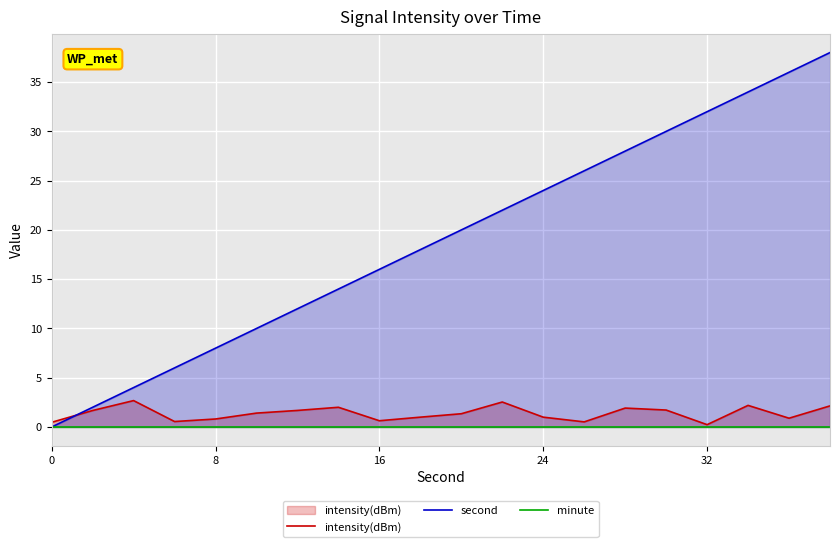

Reading left to right, what are all the values shown in this chart?

intensity(dBm): 0.5	1.7	2.7	0.6	0.8	1.4	1.7	2.0	0.6	1.0	1.3	2.5	1.0	0.5	1.9	1.7	0.2	2.2	0.9	2.1
second: 0.0	2.0	4.0	6.0	8.0	10.0	12.0	14.0	16.0	18.0	20.0	22.0	24.0	26.0	28.0	30.0	32.0	34.0	36.0	38.0
minute: 0.0	0.0	0.0	0.0	0.0	0.0	0.0	0.0	0.0	0.0	0.0	0.0	0.0	0.0	0.0	0.0	0.0	0.0	0.0	0.0